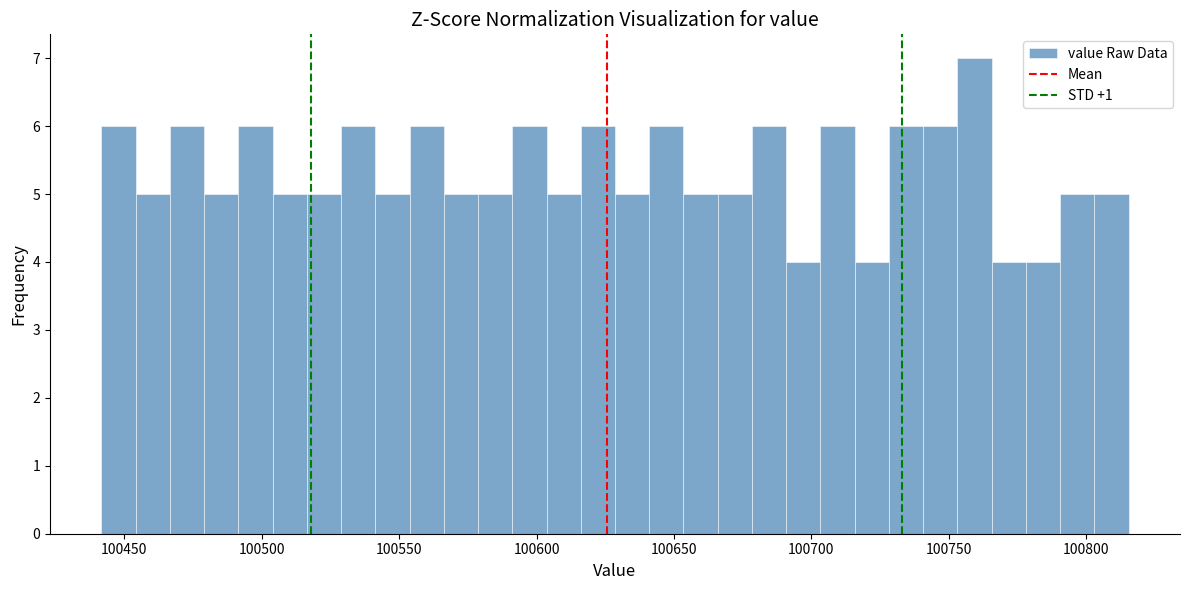

Read against the x-axis, roughly where is the centre of the tallest bar?

100760